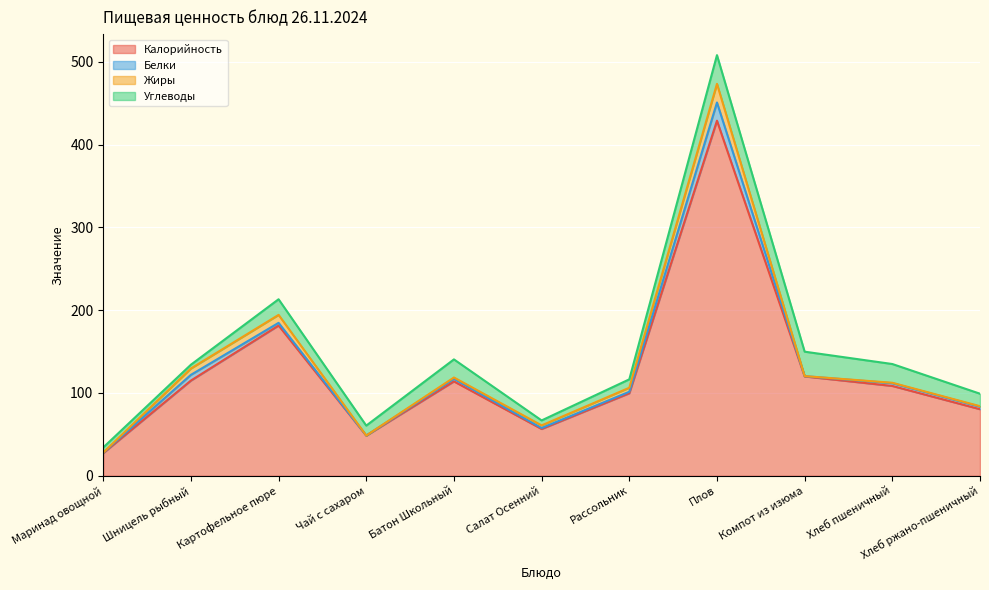

True or false: Белки has more than 2 interior local peaks.

True